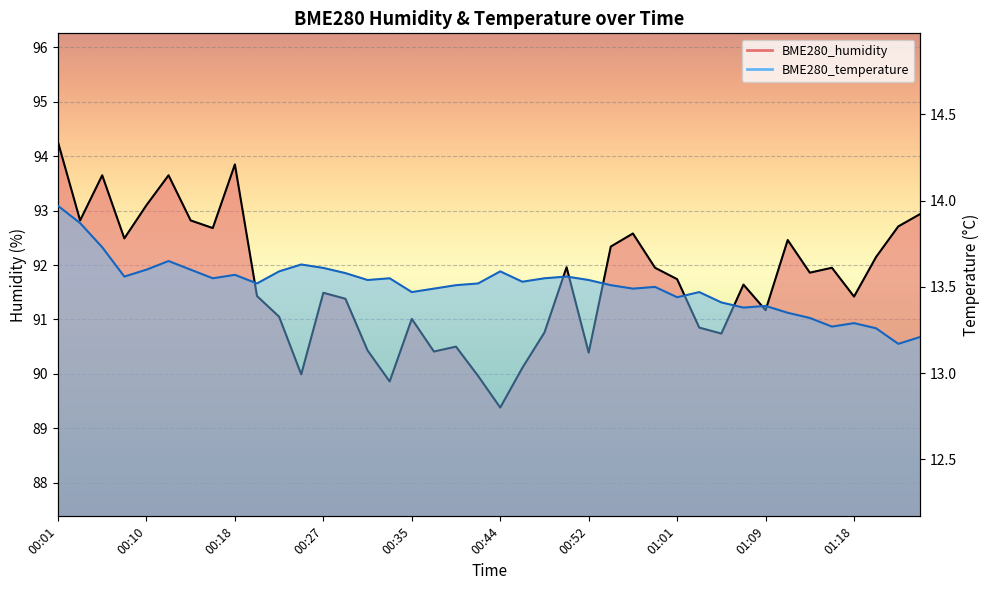

True or false: BME280_humidity has a value of 91.4 at 00:20.

True